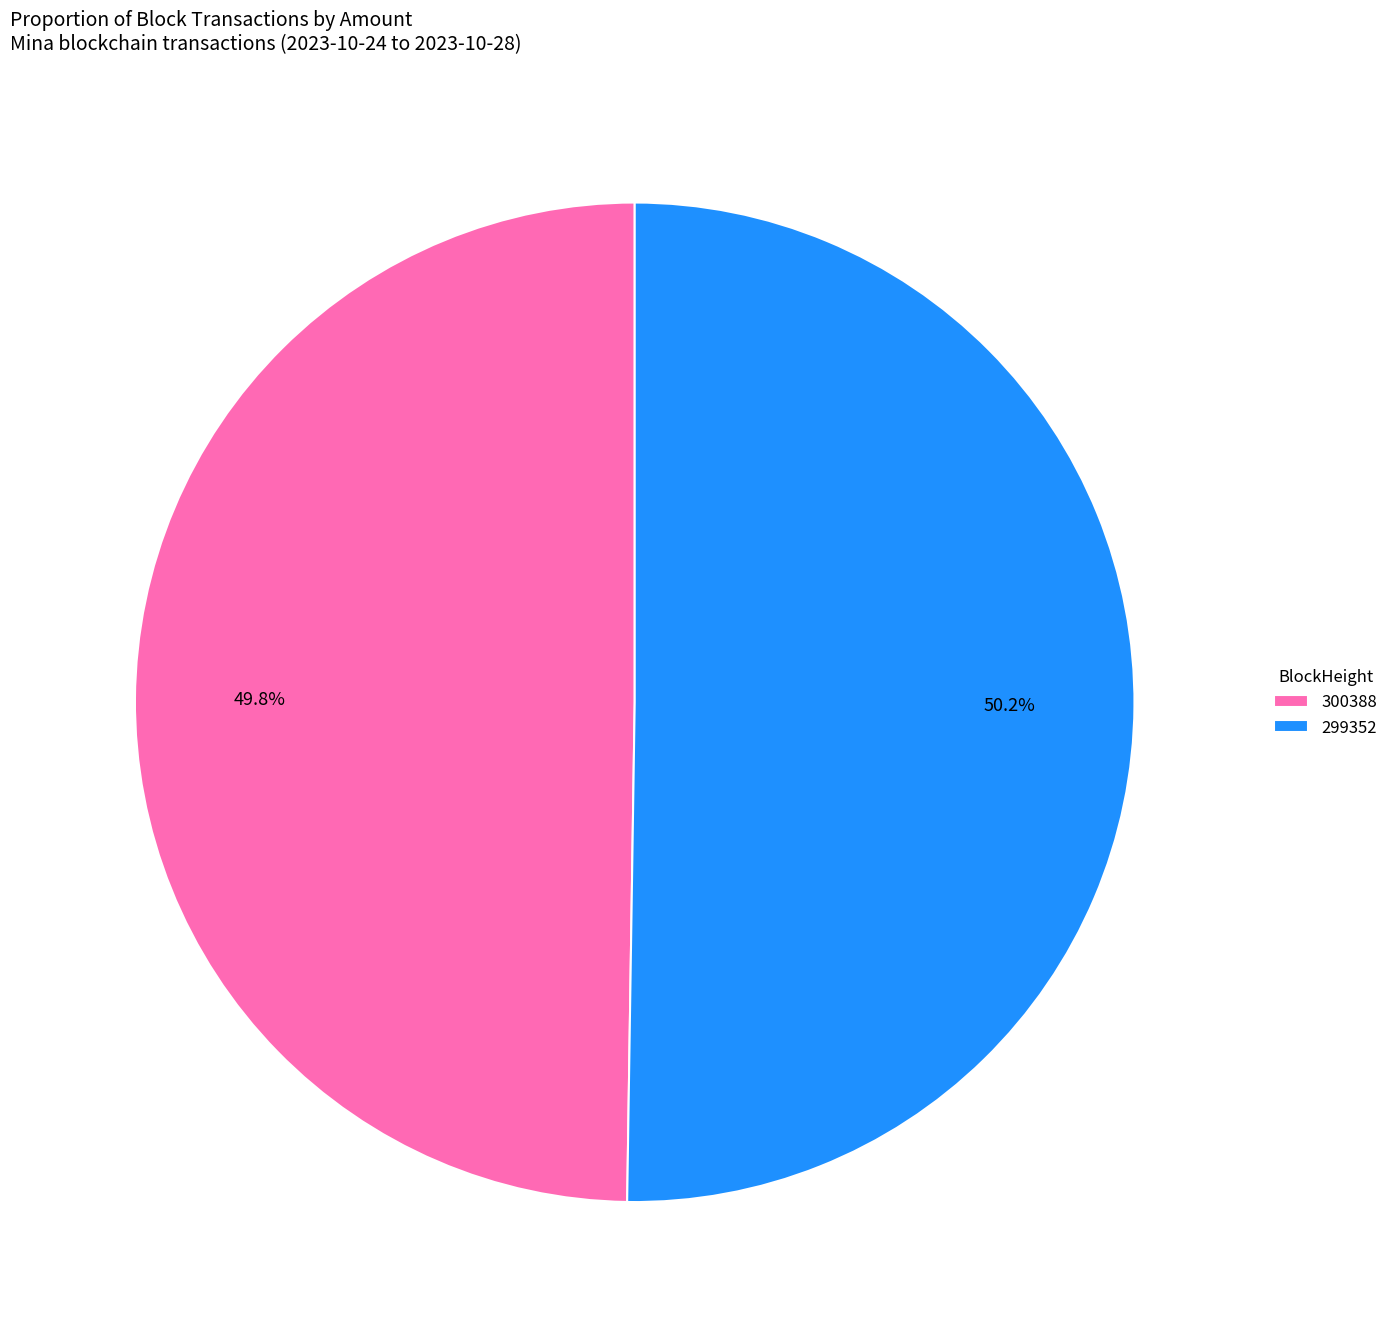

To the nearest percent, what is the difference between the largest and smallest slice percentages?

0%